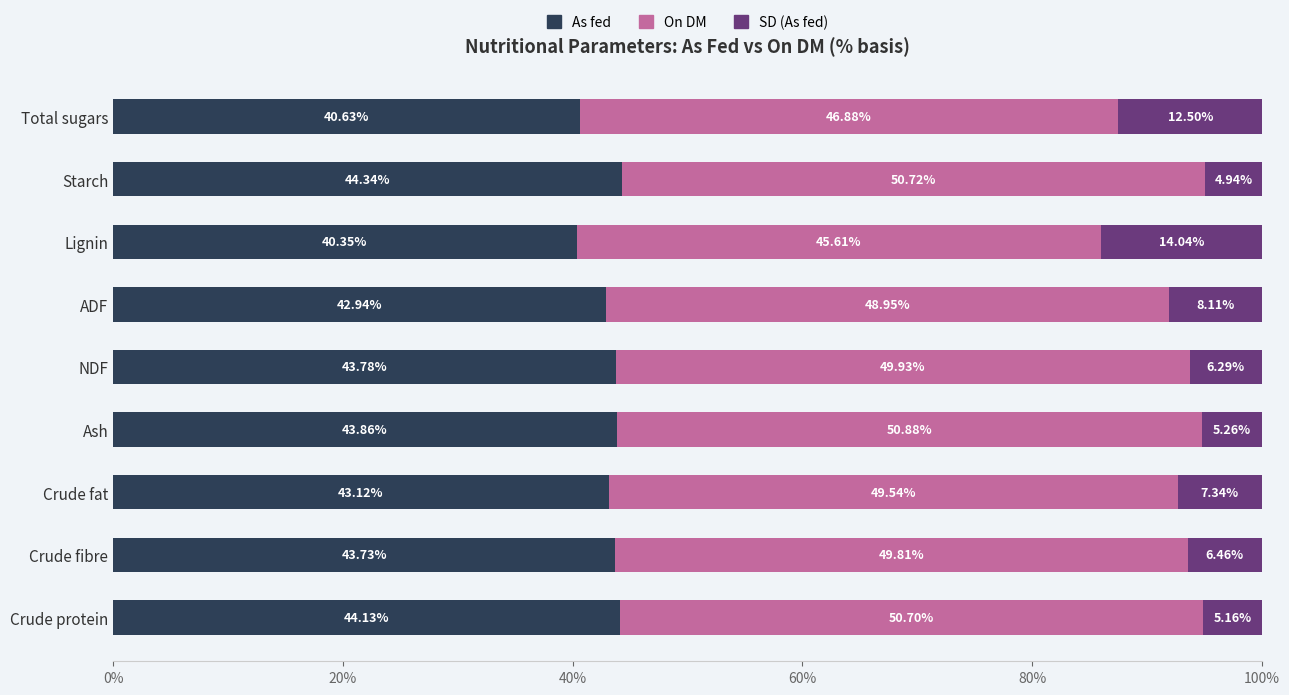

List the labels in order of As fed value, smallest first.

Lignin, Total sugars, ADF, Crude fat, Crude fibre, NDF, Ash, Crude protein, Starch